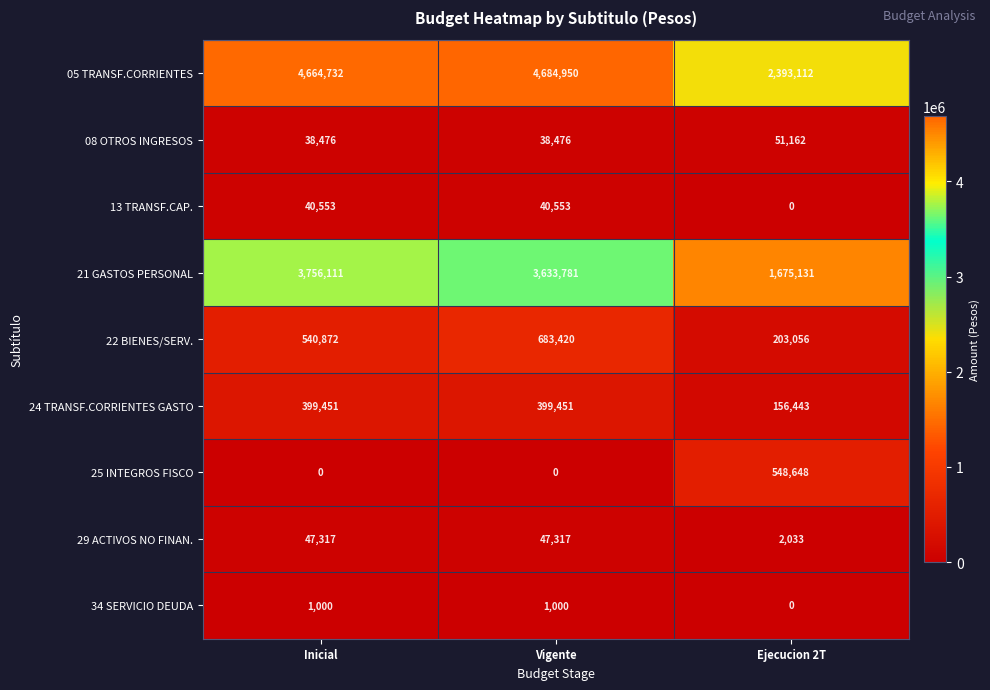

Reading left to right, what are all the values shown in this chart?

05 TRANSF.CORRIENTES: 4664732	4684950	2393112
08 OTROS INGRESOS: 38476	38476	51162
13 TRANSF.CAP.: 40553	40553	0
21 GASTOS PERSONAL: 3756111	3633781	1675131
22 BIENES/SERV.: 540872	683420	203056
24 TRANSF.CORRIENTES GASTO: 399451	399451	156443
25 INTEGROS FISCO: 0	0	548648
29 ACTIVOS NO FINAN.: 47317	47317	2033
34 SERVICIO DEUDA: 1000	1000	0